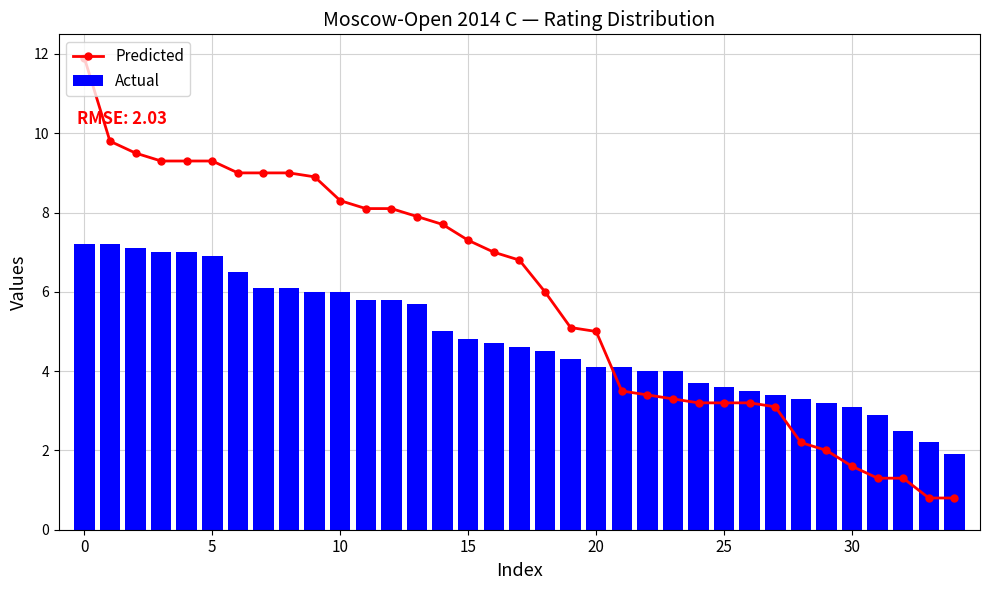

Are the bars horizontal?

No